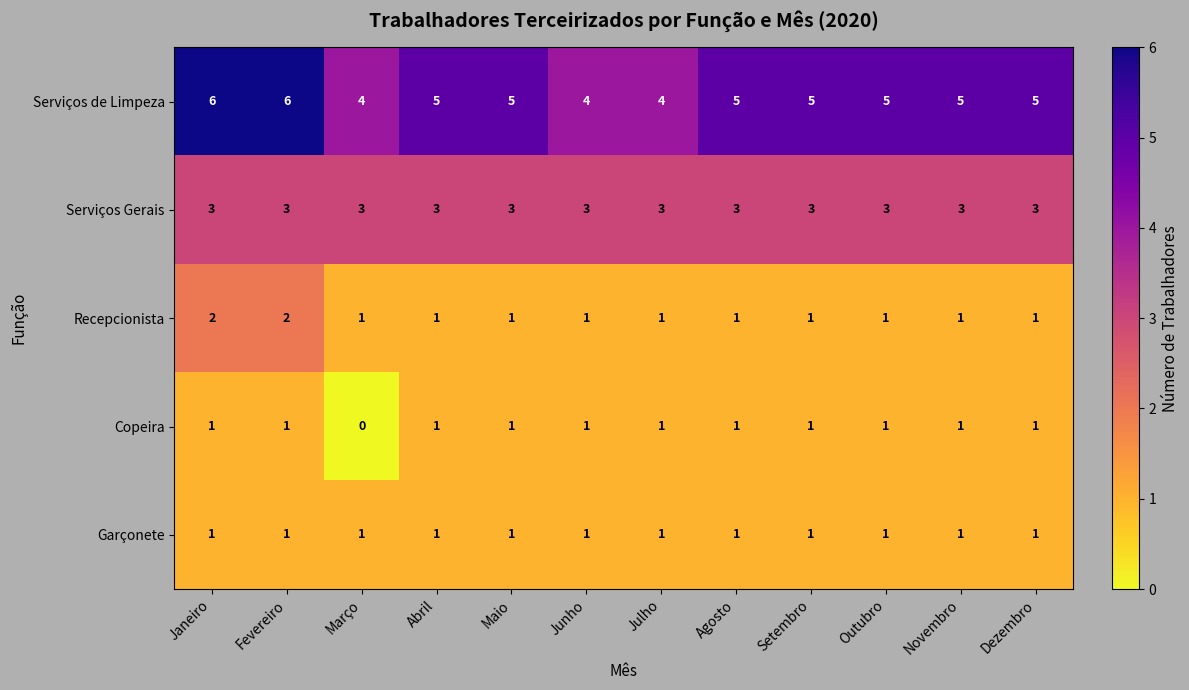

What is the total value across all series at Abril?

11